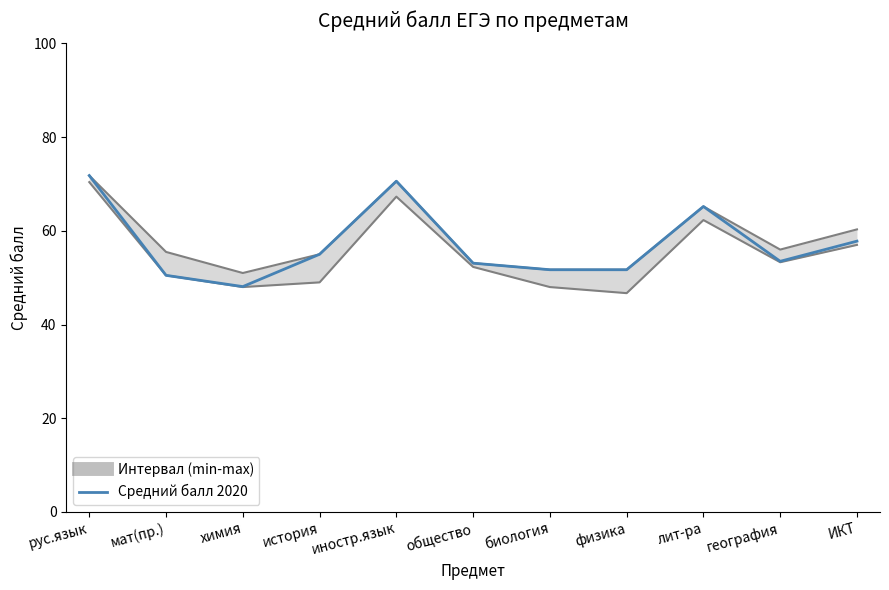

Reading left to right, transcribe all the data shown in this chart.

рус.язык=71.8	мат(пр.)=50.5	химия=48.1	история=55.0	иностр.язык=70.6	общество=53.1	биология=51.7	физика=51.7	лит-ра=65.2	география=53.5	ИКТ=57.8